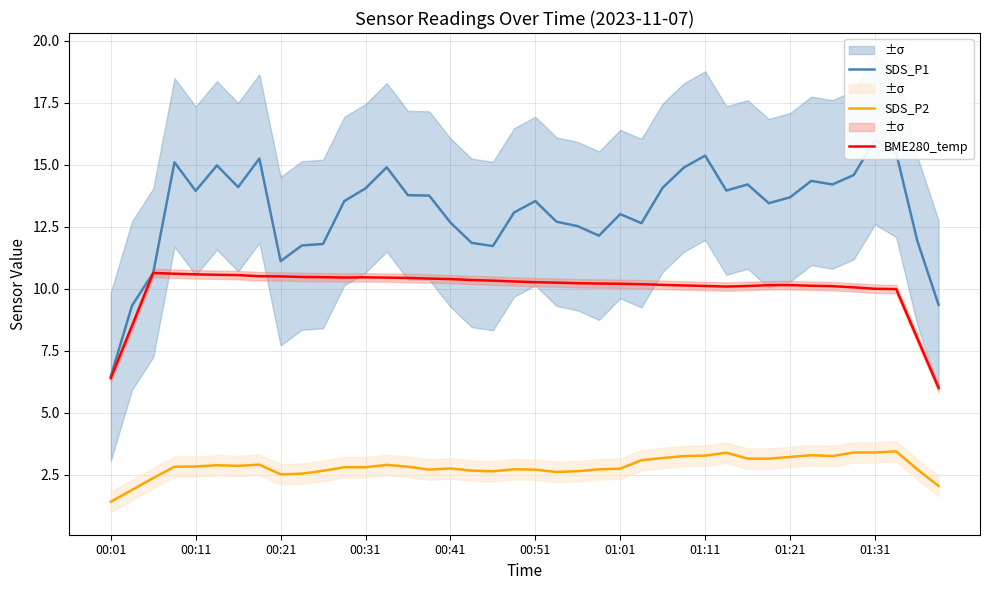

What is the minimum value shown in the chart?

1.4